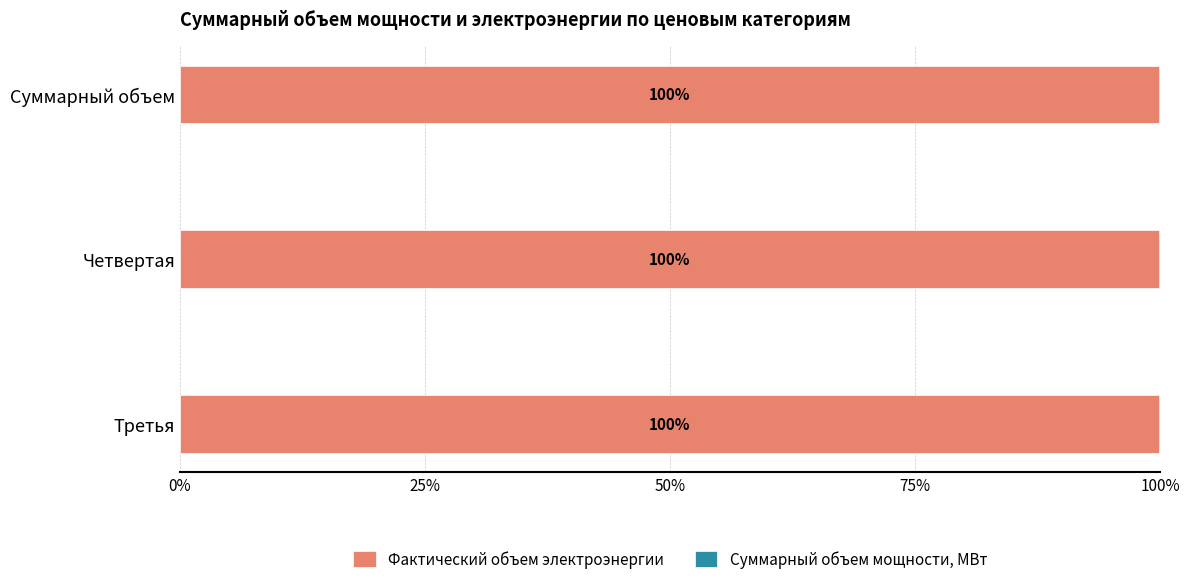

True or false: Фактический объем электроэнергии has a value of 99.9 at Третья.

True